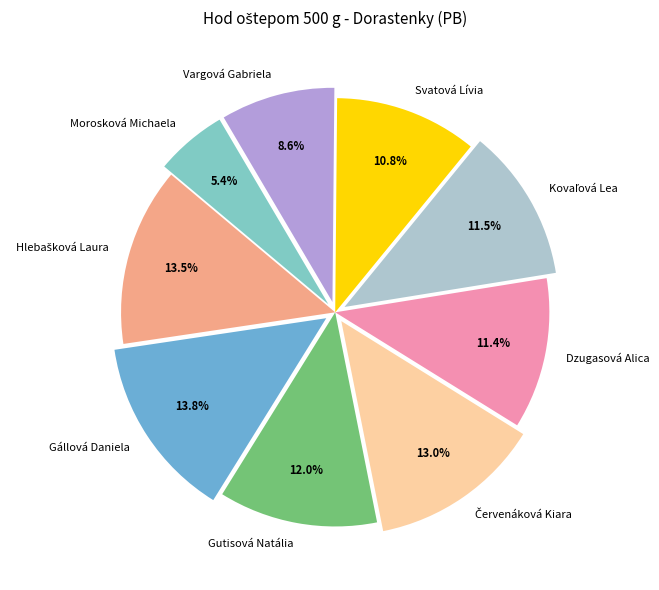

Does Morosková Michaela account for over 50% of the chart?

No